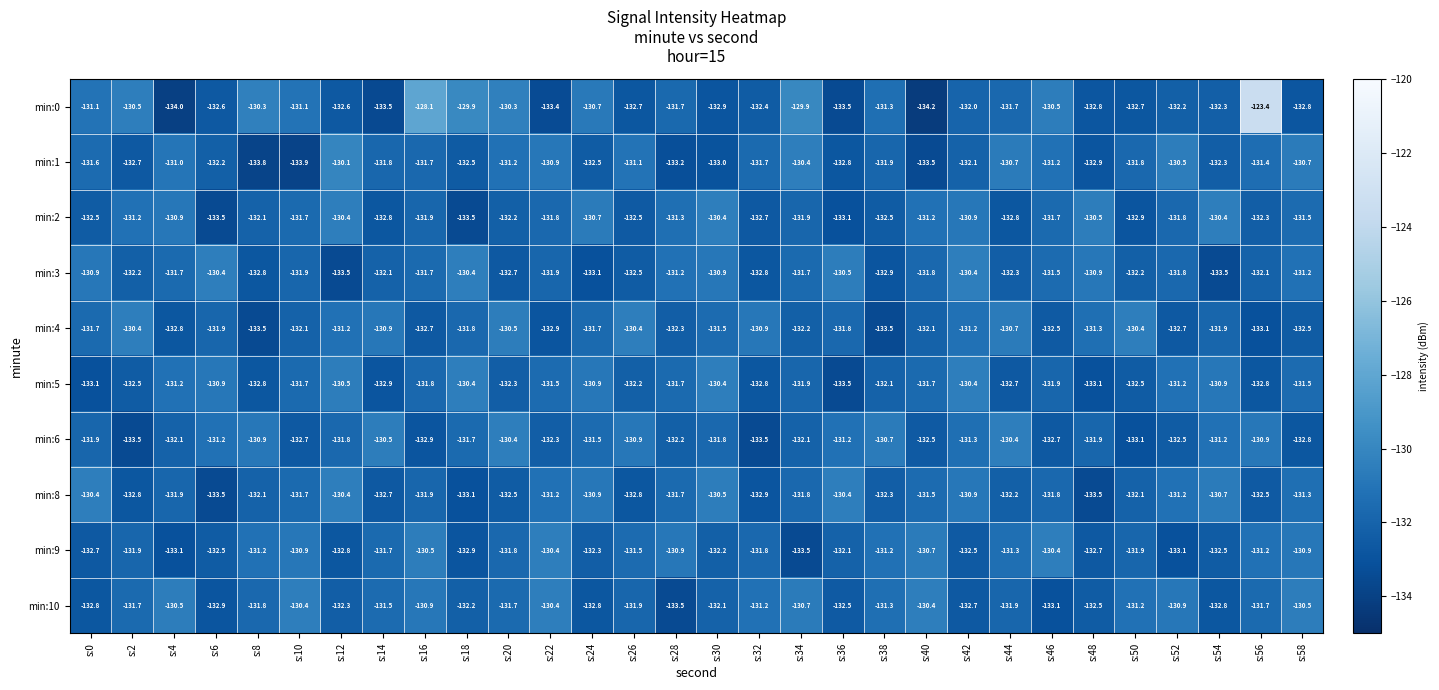

Where does the min:0 series first go above -132?

s:0